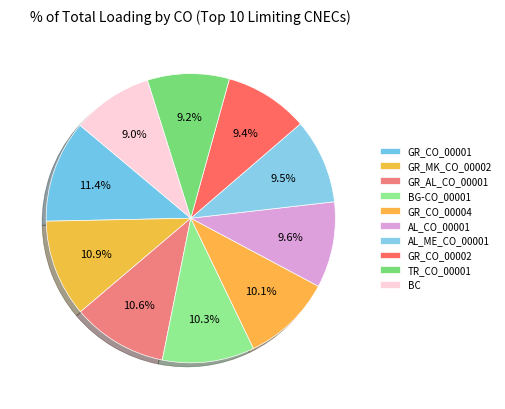

Which slice is the smallest?

BC